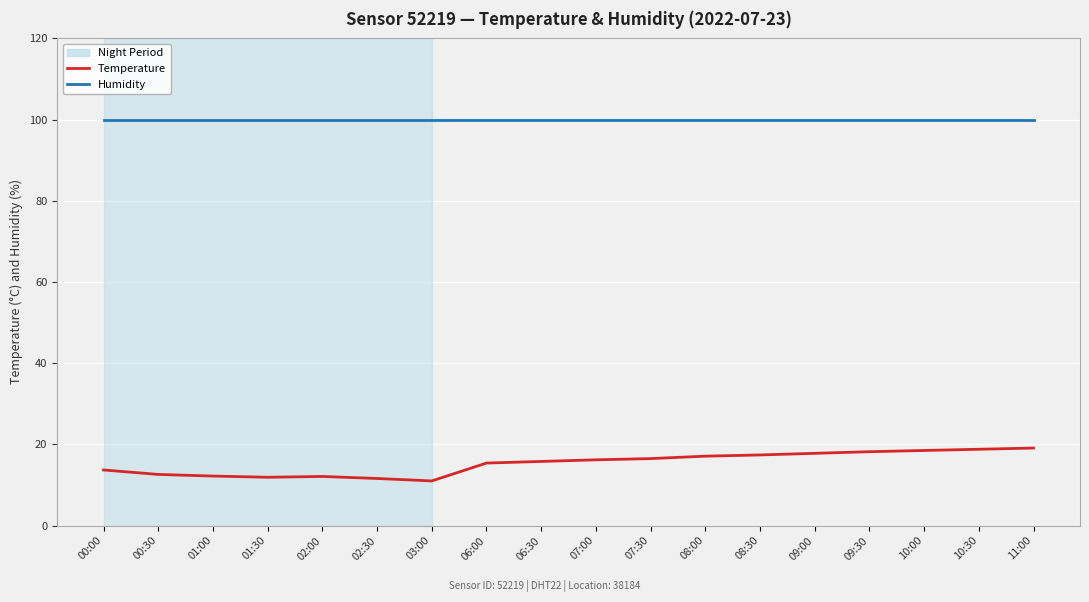

Which series has the largest range (max minus min)?

Temperature